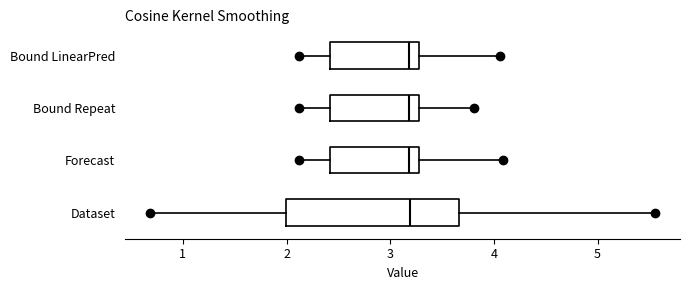

Reading bottom to top, transcribe this box plot: for each box, give where its median line is, the range the box spans, and where its two whiskers end, as read against the x-axis. The values are not printed on the chart, so give them approximately, as read against the axis.

Dataset: median 3.2, box 2.0 to 3.7, whiskers 0.7 to 5.6
Forecast: median 3.2, box 2.4 to 3.3, whiskers 2.1 to 4.1
Bound Repeat: median 3.2, box 2.4 to 3.3, whiskers 2.1 to 3.8
Bound LinearPred: median 3.2, box 2.4 to 3.3, whiskers 2.1 to 4.1